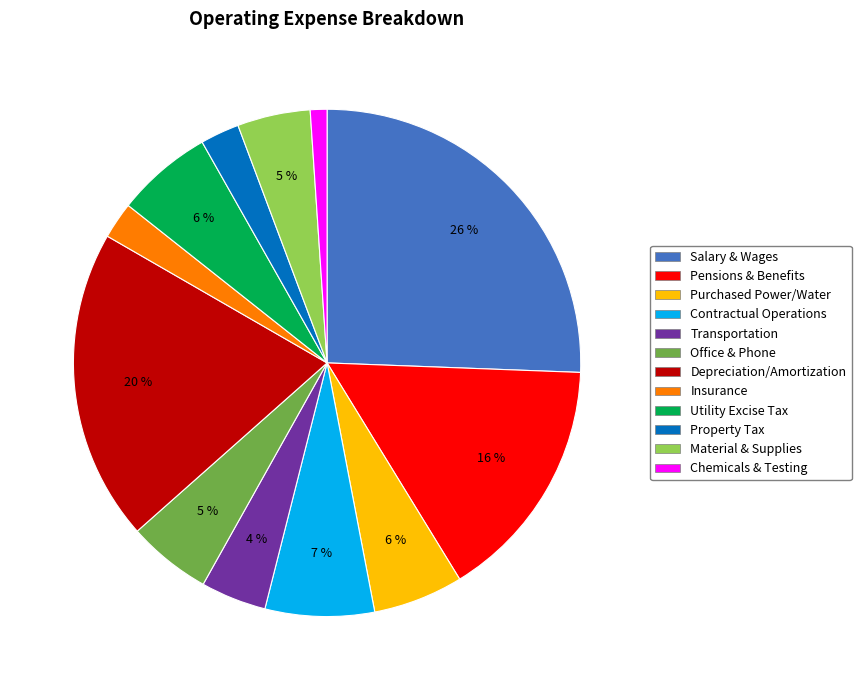

Count the number of slices in the pie.

12